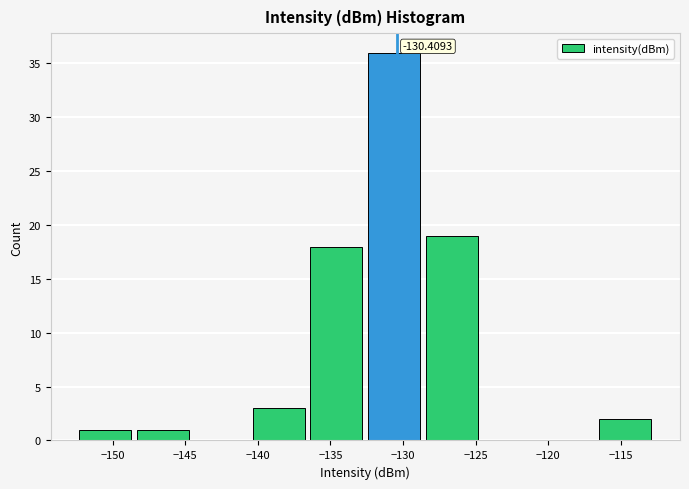

Over which range of the x-axis is the bar tallest?

-132.5 to -128.5